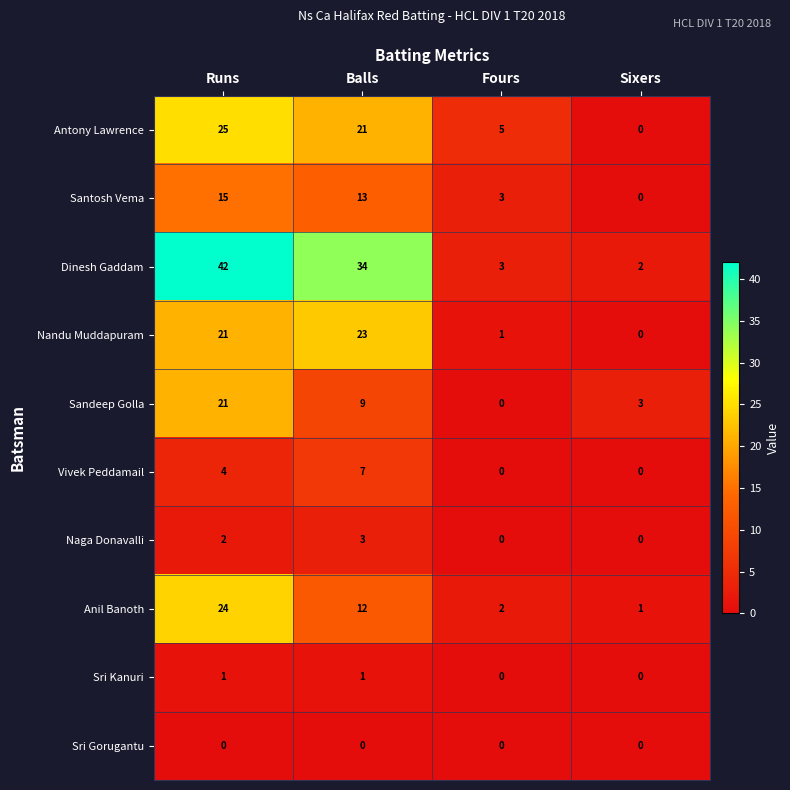

How many values in the Dinesh Gaddam series are below 34?

2